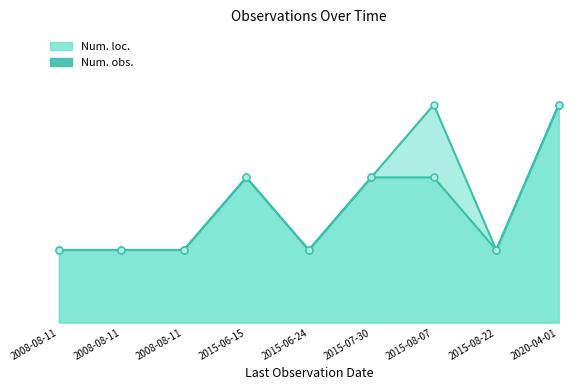

Reading right to left, extract all data points from this chart.

Num. loc. line: 2020-04-01=3	2015-08-22=1	2015-08-07=2	2015-07-30=2	2015-06-24=1	2015-06-15=2	2008-08-11=1	2008-08-11=1	2008-08-11=1
Num. obs. line: 2020-04-01=3	2015-08-22=1	2015-08-07=3	2015-07-30=2	2015-06-24=1	2015-06-15=2	2008-08-11=1	2008-08-11=1	2008-08-11=1